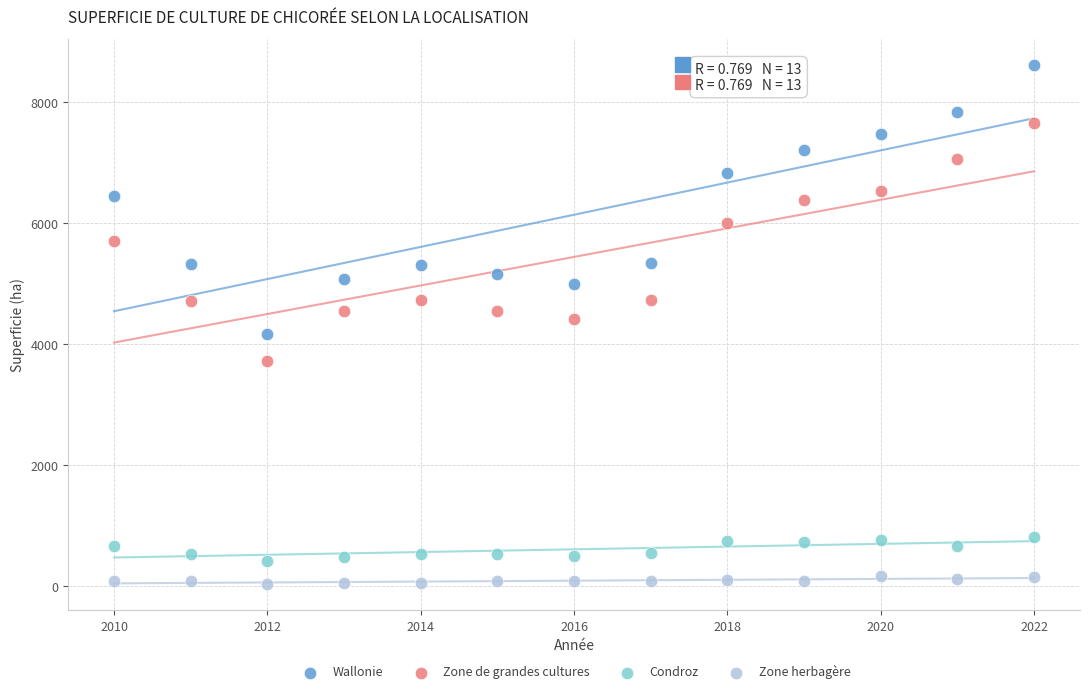

What is the X range (max minus min) for the scatter plot?

12